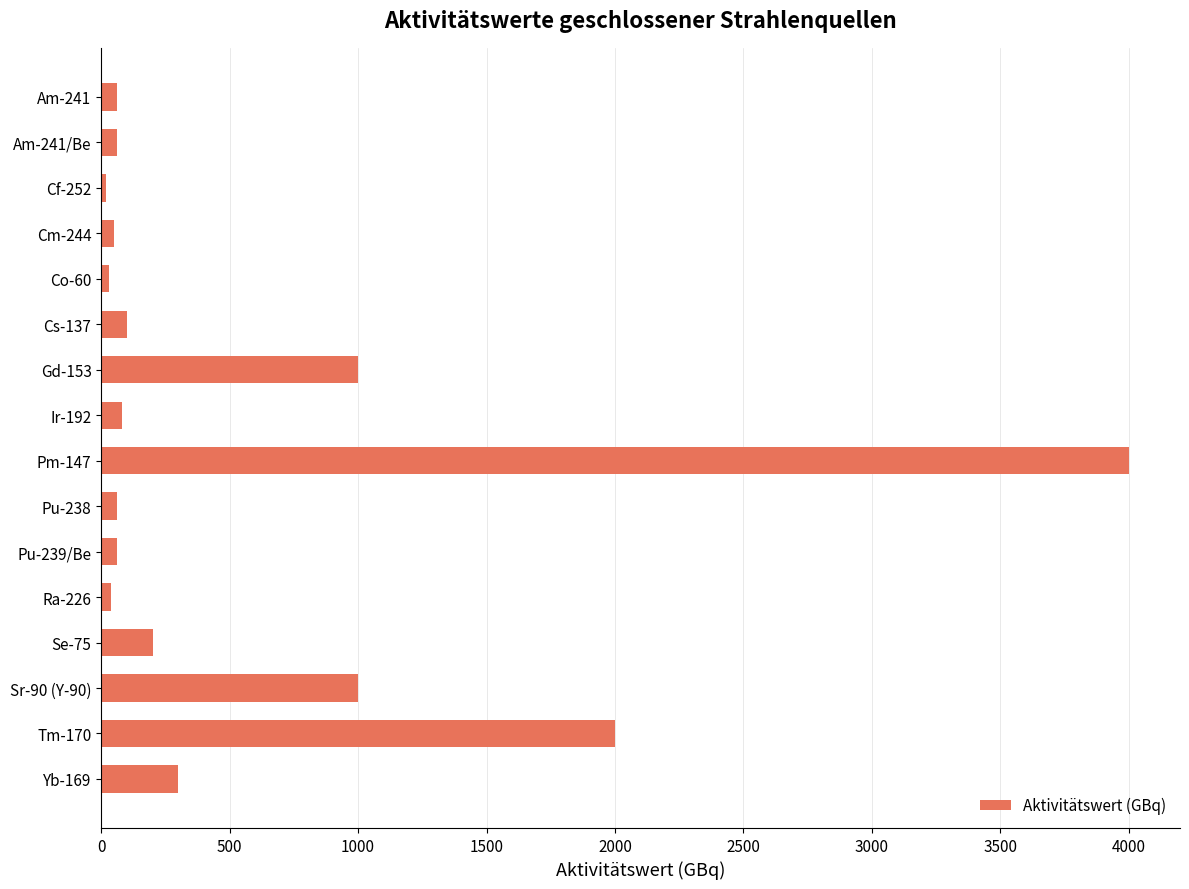

What is the greatest value displayed?

4000